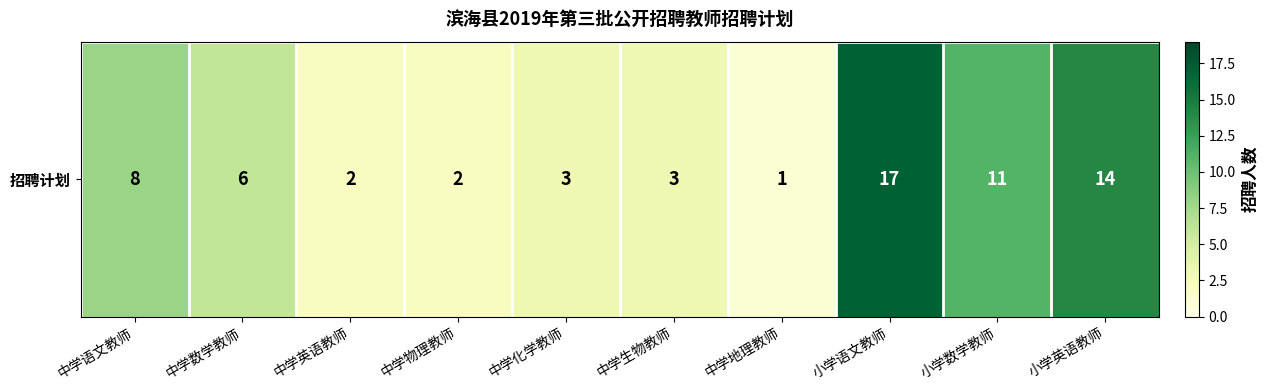

What is the change in value from 中学数学教师 to 中学英语教师?

-4